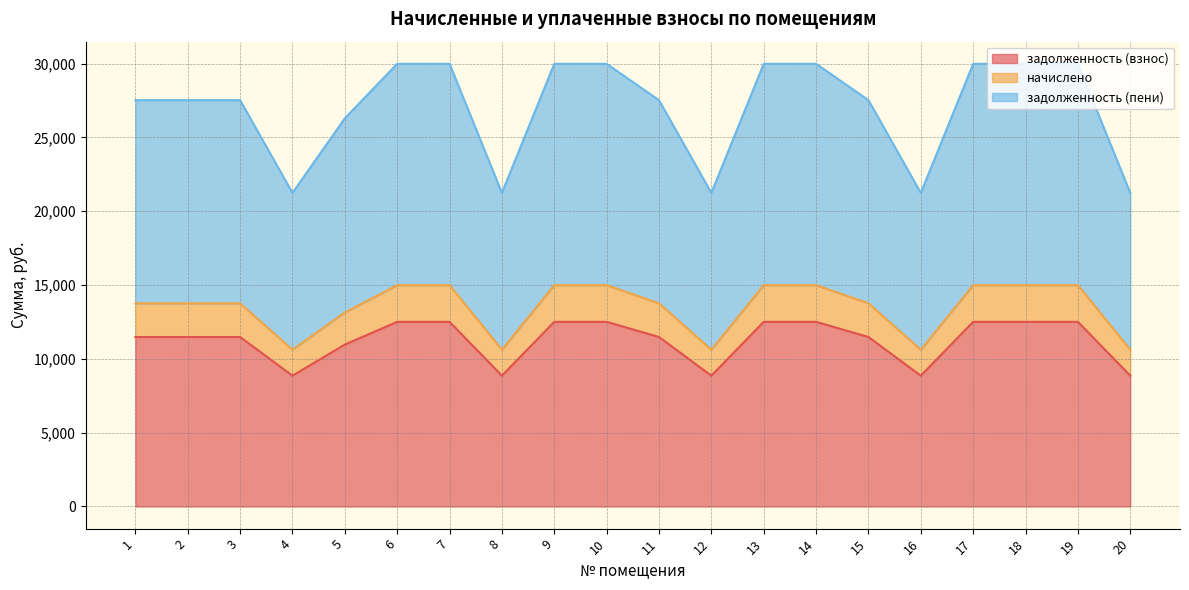

Reading right to left, transcribe all the data shown in this chart.

задолженность (взнос): 8859.6	12506.2	12506.2	12506.2	8859.6	11479.0	12506.2	12506.2	8859.6	11479.0	12506.2	12506.2	8859.6	12506.2	12506.2	10965.4	8859.6	11479.0	11479.0	11479.0
начислено: 10620.2	14991.3	14991.3	14991.3	10620.2	13760.0	14991.3	14991.3	10620.2	13760.0	14991.3	14991.3	10620.2	14991.3	14991.3	13144.4	10620.2	13760.0	13760.0	13760.0
задолженность (пени): 21240.4	29982.7	29982.7	29982.7	21240.4	27520.0	29982.7	29982.7	21240.4	27520.0	29982.7	29982.7	21240.4	29982.7	29982.7	26288.7	21240.4	27520.0	27520.0	27520.0